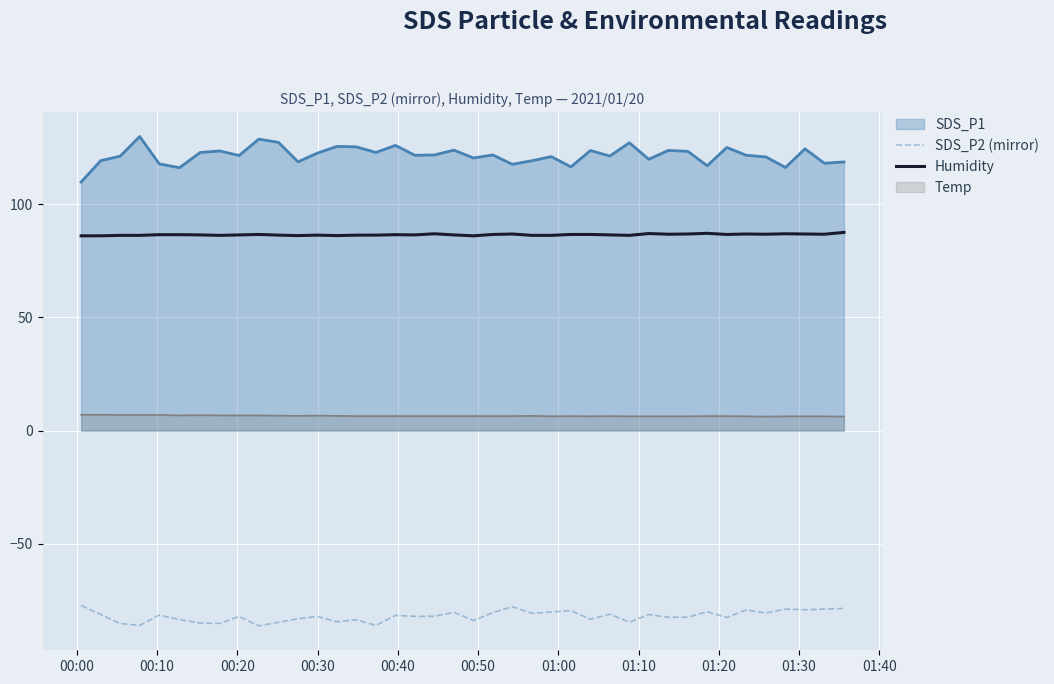

True or false: SDS_P2 (mirror) and Humidity intersect in this chart.

False